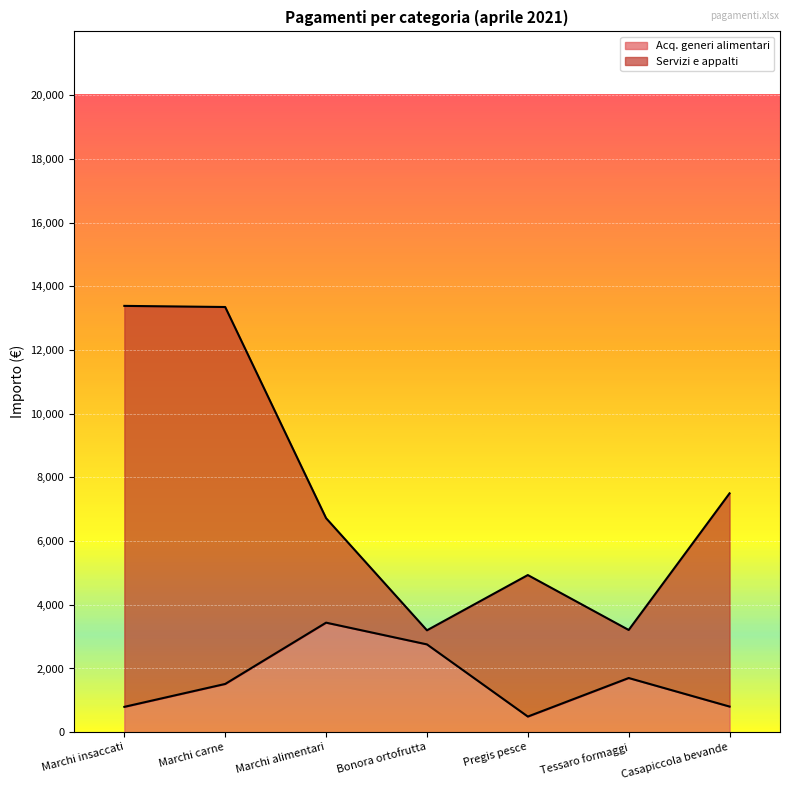

What is the smallest value displayed?

490.6